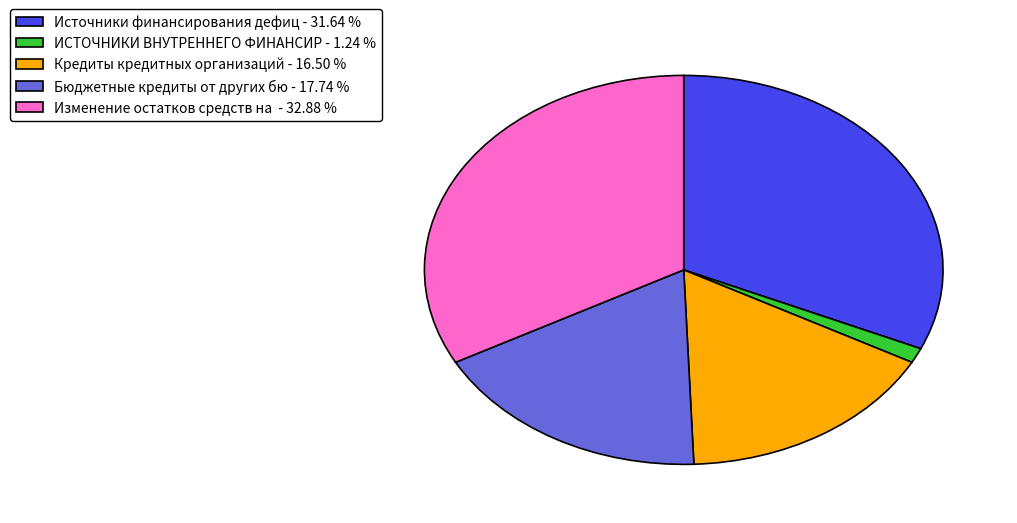

Which slice is the smallest?

ИСТОЧНИКИ ВНУТРЕННЕГО ФИНАНСИР - 1.24 %